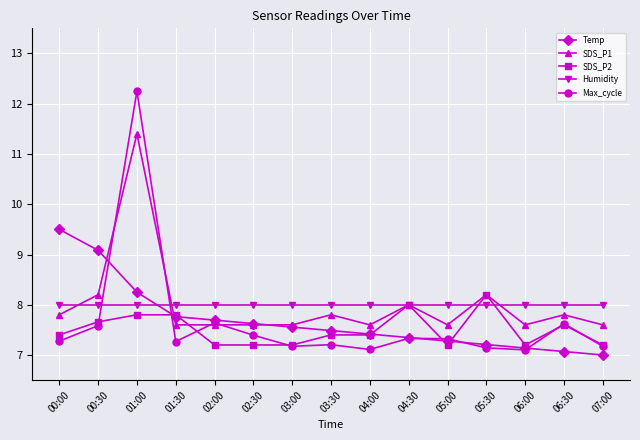

What is the difference between the maximum and minimum values in the SDS_P1 series?

3.8